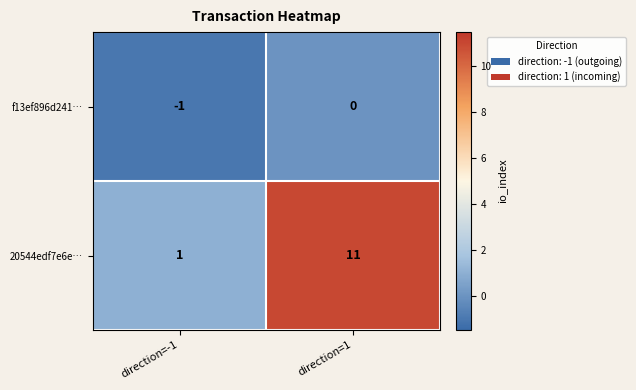

List the series in order of their overall mean, lowest first.

f13ef896d241…, 20544edf7e6e…